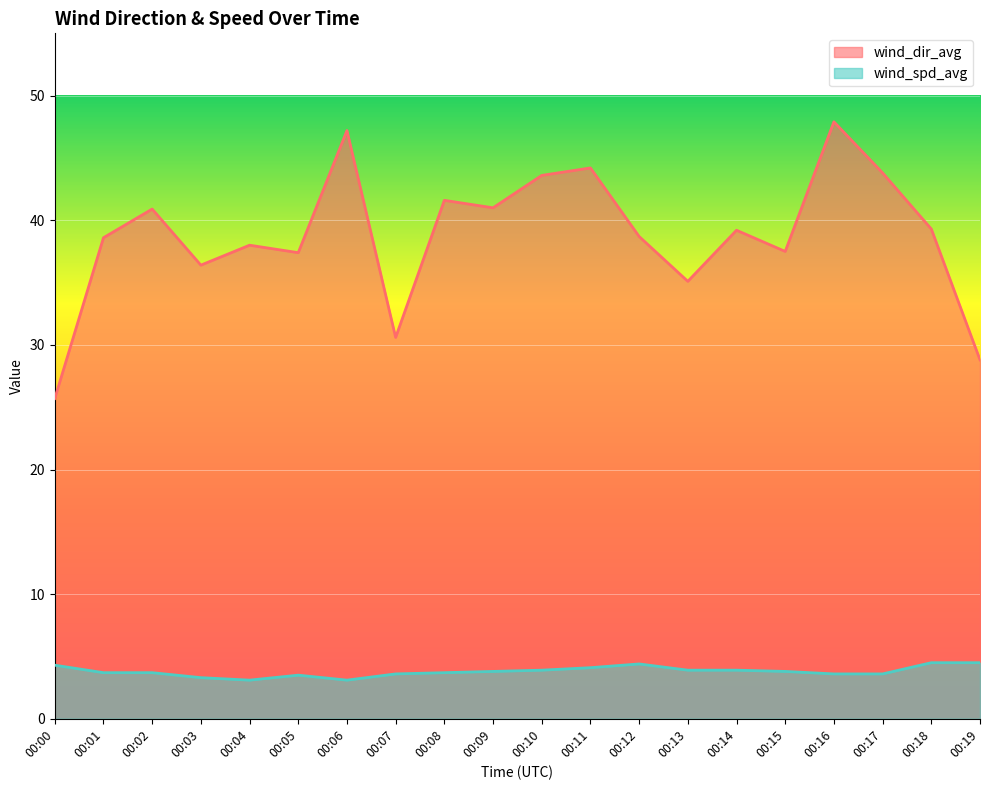

What are all the series names shown in the legend?

wind_dir_avg, wind_spd_avg